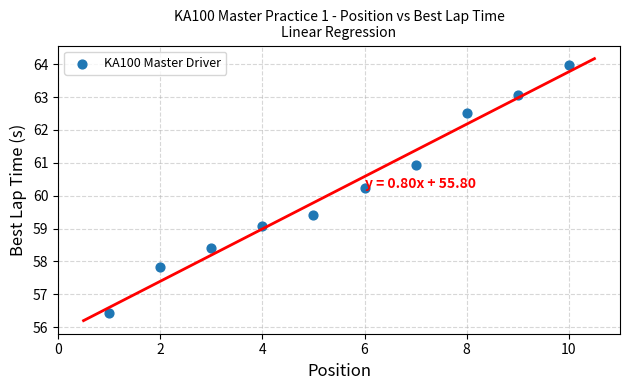

What Y value in the scatter plot is closest to 60?

60.2